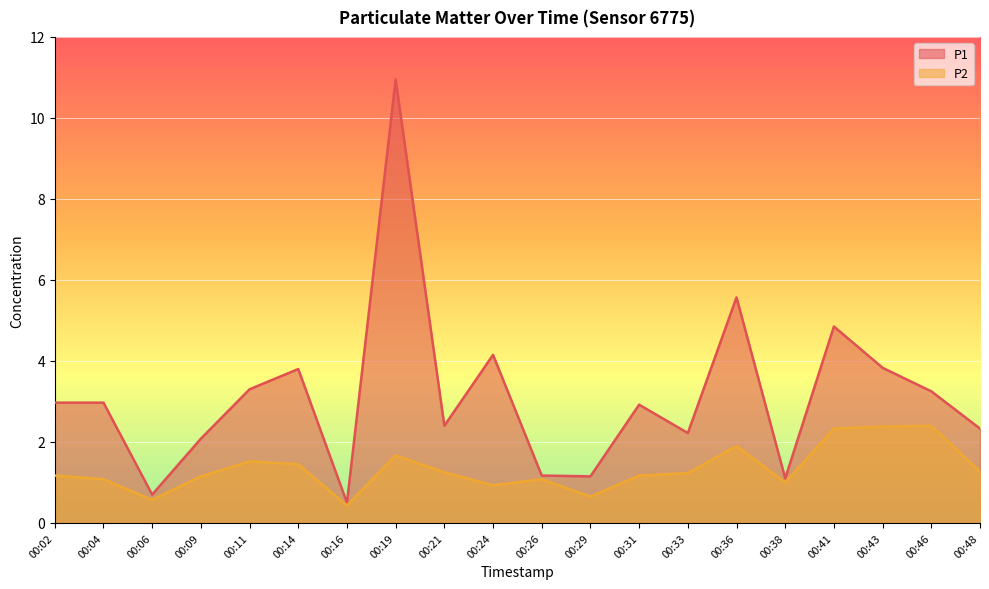

Is it true that P2 equals 1.3 at 00:48?

True